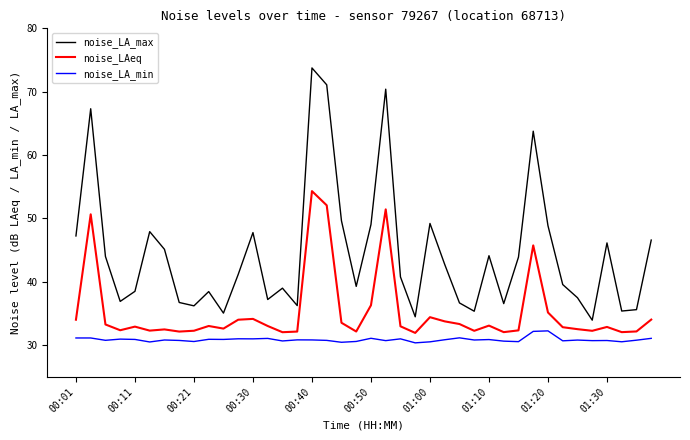

True or false: noise_LA_min and noise_LAeq intersect in this chart.

False